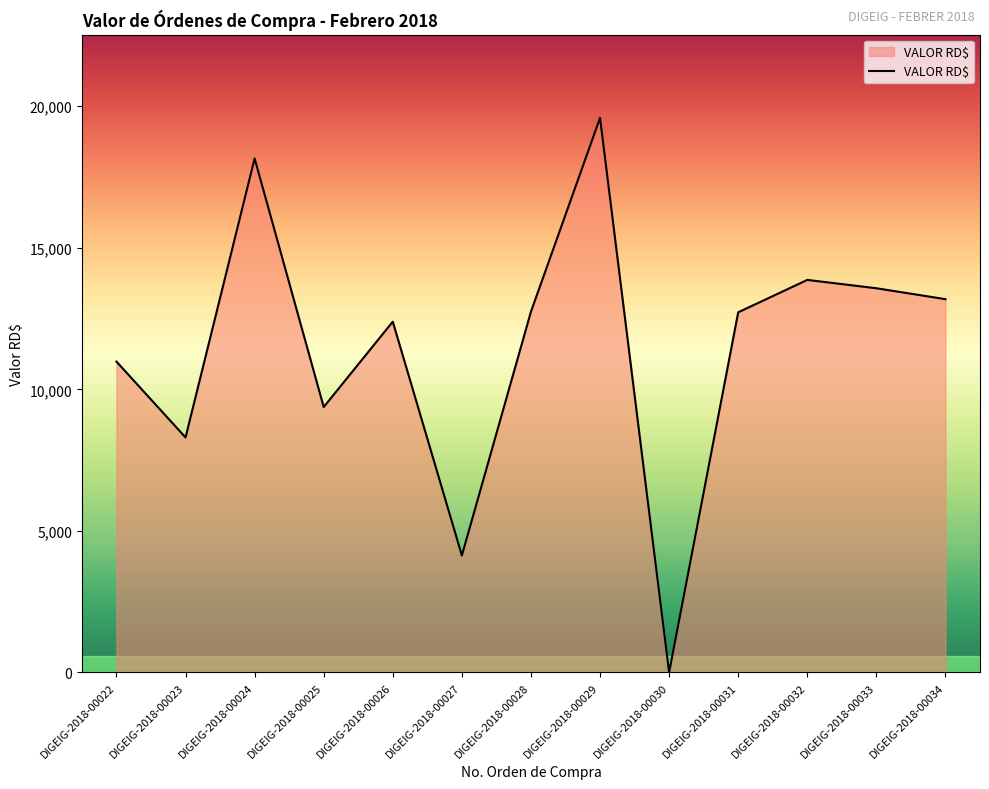

How many values exceed 12720?

7